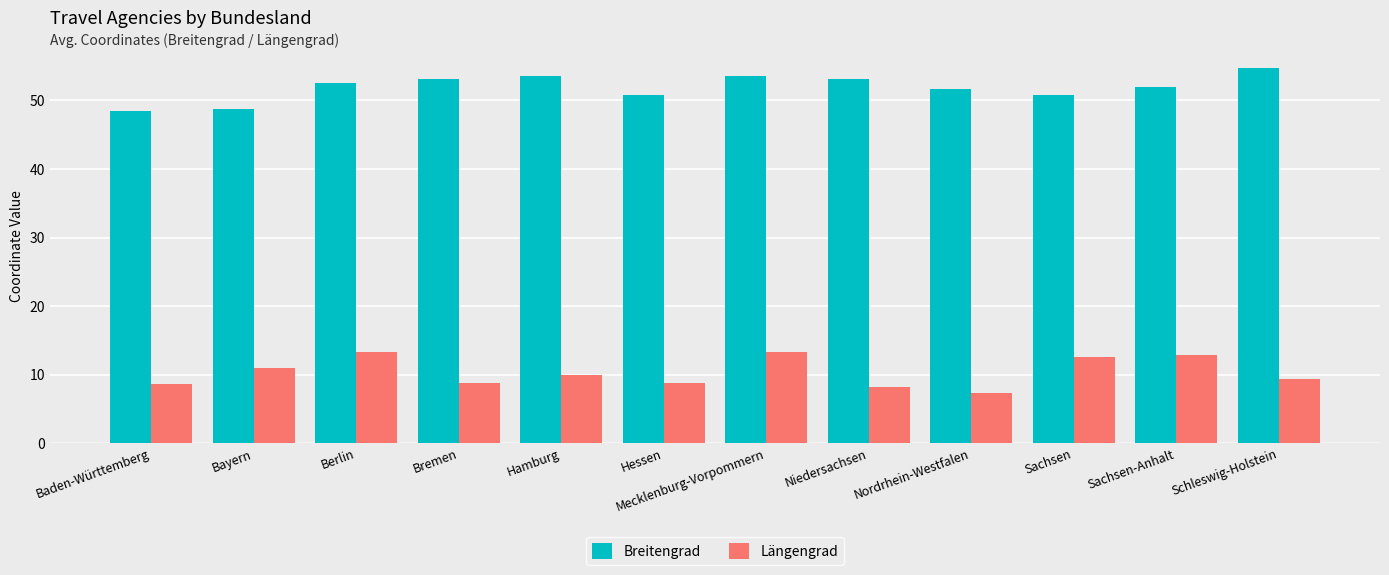

What is the total value across all series at Baden-Württemberg?

57.1